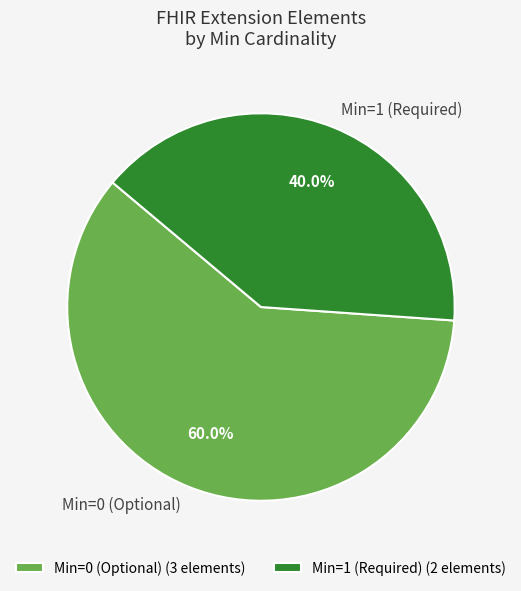

What is the total percentage of Min=0 (Optional) and Min=1 (Required)?

100.0%